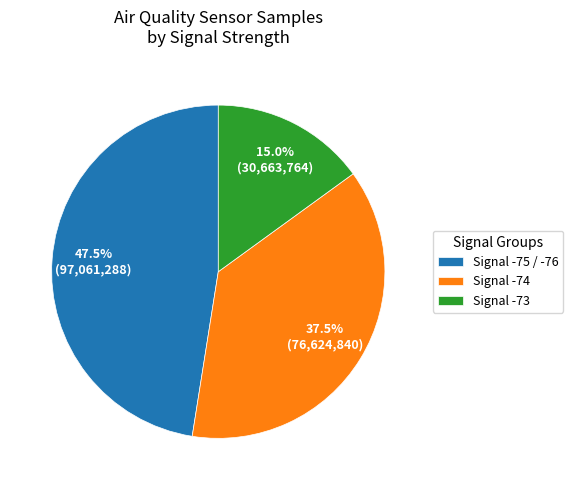

Which has a higher value, Signal -75 / -76 or Signal -73?

Signal -75 / -76